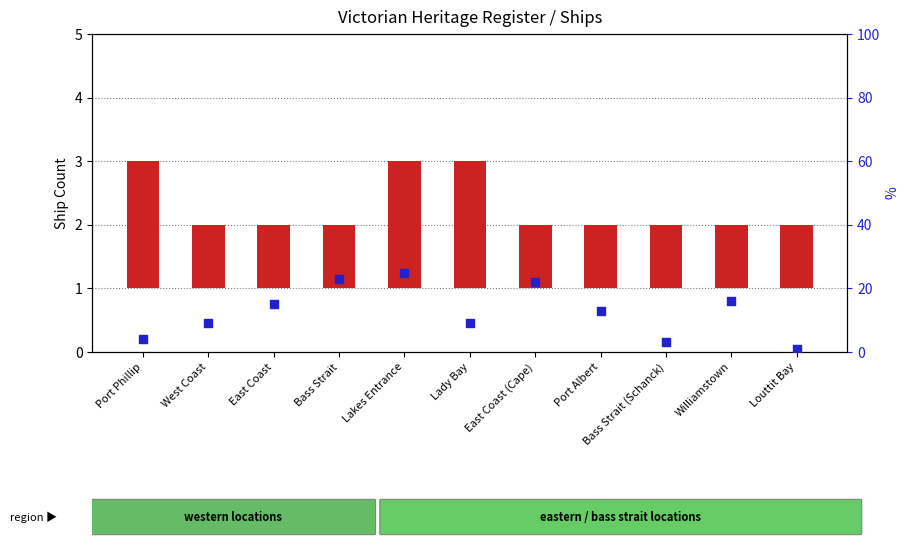

Which series reaches the minimum Y coordinate?

count